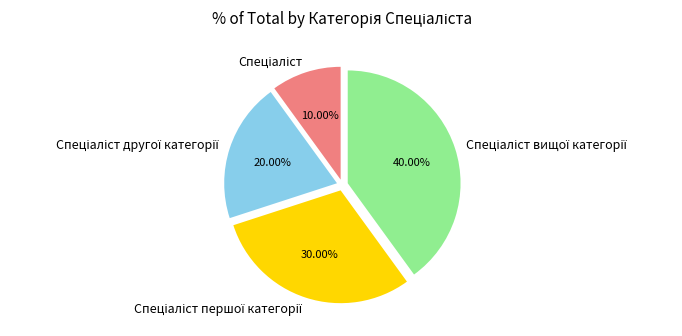

How many segments does this pie chart have?

4